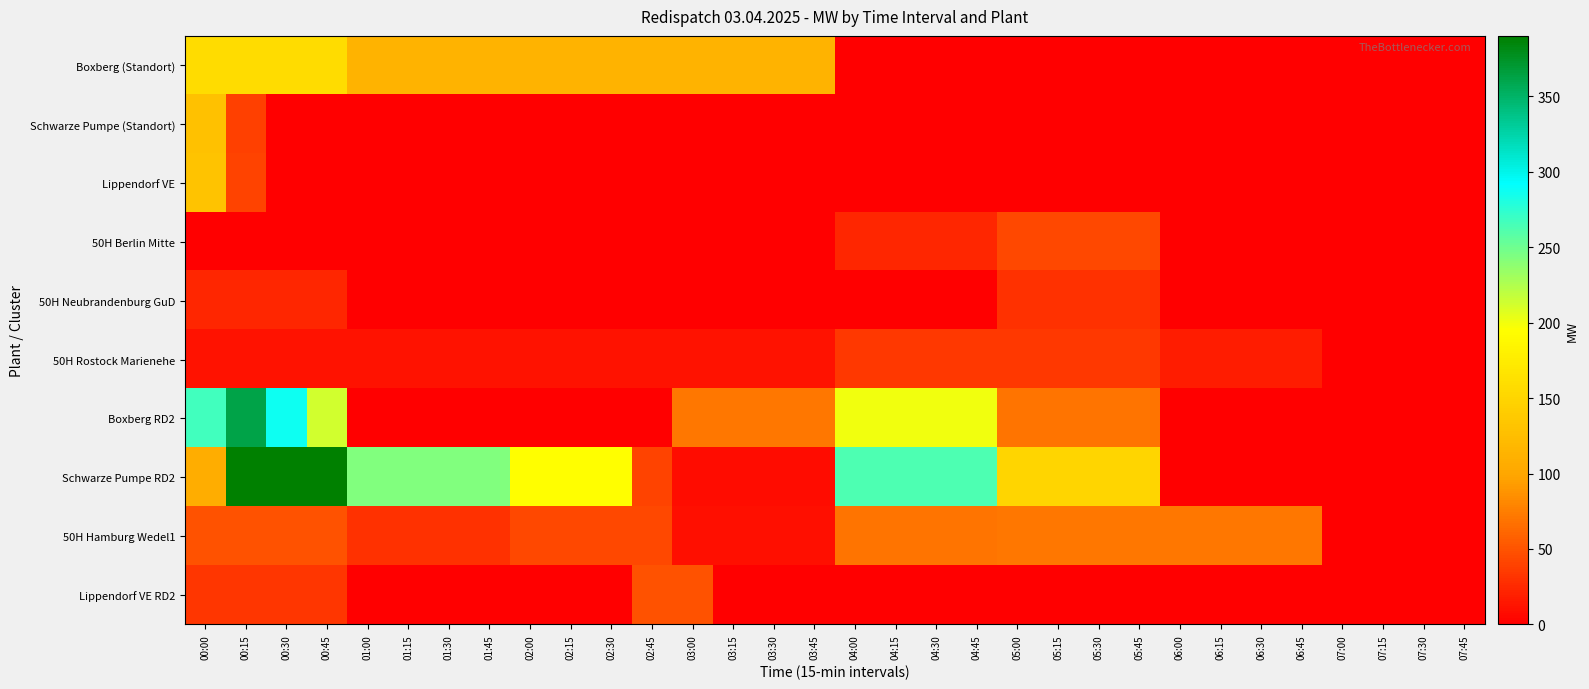

Reading right to left, what are all the values shown in this chart?

Boxberg (Standort): 07:45=0	07:30=0	07:15=0	07:00=0	06:45=0	06:30=0	06:15=0	06:00=0	05:45=0	05:30=0	05:15=0	05:00=0	04:45=0	04:30=0	04:15=0	04:00=0	03:45=113	03:30=113	03:15=113	03:00=113	02:45=113	02:30=113	02:15=113	02:00=113	01:45=113	01:30=113	01:15=113	01:00=114	00:45=158	00:30=158	00:15=158	00:00=158
Schwarze Pumpe (Standort): 07:45=0	07:30=0	07:15=0	07:00=0	06:45=0	06:30=0	06:15=0	06:00=0	05:45=0	05:30=0	05:15=0	05:00=0	04:45=0	04:30=0	04:15=0	04:00=0	03:45=0	03:30=0	03:15=0	03:00=0	02:45=0	02:30=0	02:15=0	02:00=0	01:45=0	01:30=0	01:15=0	01:00=0	00:45=0	00:30=0	00:15=39	00:00=129
Lippendorf VE: 07:45=0	07:30=0	07:15=0	07:00=0	06:45=0	06:30=0	06:15=0	06:00=0	05:45=0	05:30=0	05:15=0	05:00=0	04:45=0	04:30=0	04:15=0	04:00=0	03:45=0	03:30=0	03:15=0	03:00=0	02:45=0	02:30=0	02:15=0	02:00=0	01:45=0	01:30=0	01:15=0	01:00=0	00:45=0	00:30=0	00:15=40	00:00=130
50H Berlin Mitte: 07:45=0	07:30=0	07:15=0	07:00=0	06:45=0	06:30=0	06:15=0	06:00=0	05:45=43	05:30=43	05:15=43	05:00=43	04:45=24	04:30=24	04:15=24	04:00=24	03:45=0	03:30=0	03:15=0	03:00=0	02:45=0	02:30=0	02:15=0	02:00=0	01:45=0	01:30=0	01:15=0	01:00=0	00:45=0	00:30=0	00:15=0	00:00=0
50H Neubrandenburg GuD: 07:45=0	07:30=0	07:15=0	07:00=0	06:45=0	06:30=0	06:15=0	06:00=0	05:45=29	05:30=29	05:15=29	05:00=29	04:45=0	04:30=0	04:15=0	04:00=0	03:45=0	03:30=0	03:15=0	03:00=0	02:45=0	02:30=0	02:15=0	02:00=0	01:45=0	01:30=0	01:15=0	01:00=0	00:45=23	00:30=23	00:15=23	00:00=23
50H Rostock Marienehe: 07:45=0	07:30=0	07:15=0	07:00=0	06:45=18	06:30=18	06:15=18	06:00=18	05:45=34	05:30=34	05:15=34	05:00=34	04:45=34	04:30=34	04:15=34	04:00=34	03:45=12	03:30=12	03:15=12	03:00=12	02:45=12	02:30=12	02:15=12	02:00=12	01:45=12	01:30=12	01:15=12	01:00=12	00:45=12	00:30=12	00:15=12	00:00=12
Boxberg RD2: 07:45=0	07:30=0	07:15=0	07:00=0	06:45=0	06:30=0	06:15=0	06:00=0	05:45=70	05:30=70	05:15=70	05:00=70	04:45=200	04:30=200	04:15=200	04:00=200	03:45=71	03:30=71	03:15=71	03:00=71	02:45=0	02:30=0	02:15=0	02:00=0	01:45=0	01:30=0	01:15=0	01:00=0	00:45=212	00:30=287	00:15=362	00:00=267
Schwarze Pumpe RD2: 07:45=0	07:30=0	07:15=0	07:00=0	06:45=0	06:30=0	06:15=0	06:00=0	05:45=150	05:30=150	05:15=150	05:00=150	04:45=263	04:30=263	04:15=263	04:00=263	03:45=9	03:30=9	03:15=9	03:00=9	02:45=41	02:30=194	02:15=194	02:00=194	01:45=243	01:30=243	01:15=243	01:00=243	00:45=390	00:30=390	00:15=390	00:00=108
50H Hamburg Wedel1: 07:45=0	07:30=0	07:15=0	07:00=0	06:45=71	06:30=71	06:15=71	06:00=71	05:45=71	05:30=71	05:15=71	05:00=71	04:45=70	04:30=70	04:15=70	04:00=70	03:45=10	03:30=10	03:15=10	03:00=10	02:45=44	02:30=44	02:15=44	02:00=44	01:45=30	01:30=30	01:15=30	01:00=30	00:45=49	00:30=49	00:15=49	00:00=49
Lippendorf VE RD2: 07:45=0	07:30=0	07:15=0	07:00=0	06:45=0	06:30=0	06:15=0	06:00=0	05:45=0	05:30=0	05:15=0	05:00=0	04:45=0	04:30=0	04:15=0	04:00=0	03:45=0	03:30=0	03:15=0	03:00=50	02:45=50	02:30=0	02:15=0	02:00=0	01:45=0	01:30=0	01:15=0	01:00=0	00:45=32	00:30=32	00:15=32	00:00=32